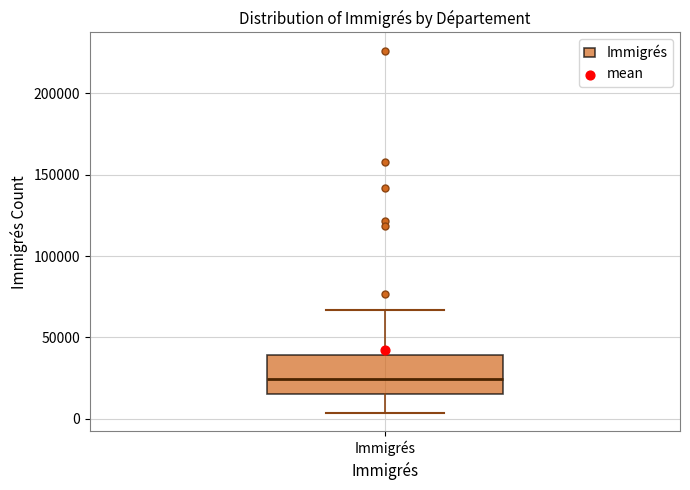

Where does the lower whisker of the box for Immigrés end on the y-axis? The values are not printed on the chart, so give them approximately, as read against the axis.

5000